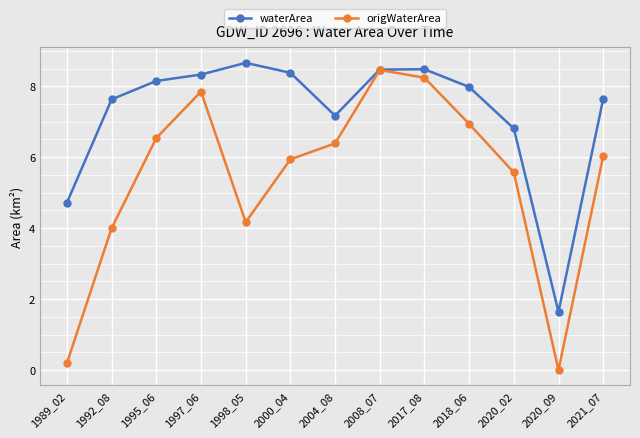

How many lines are shown in the chart?

2